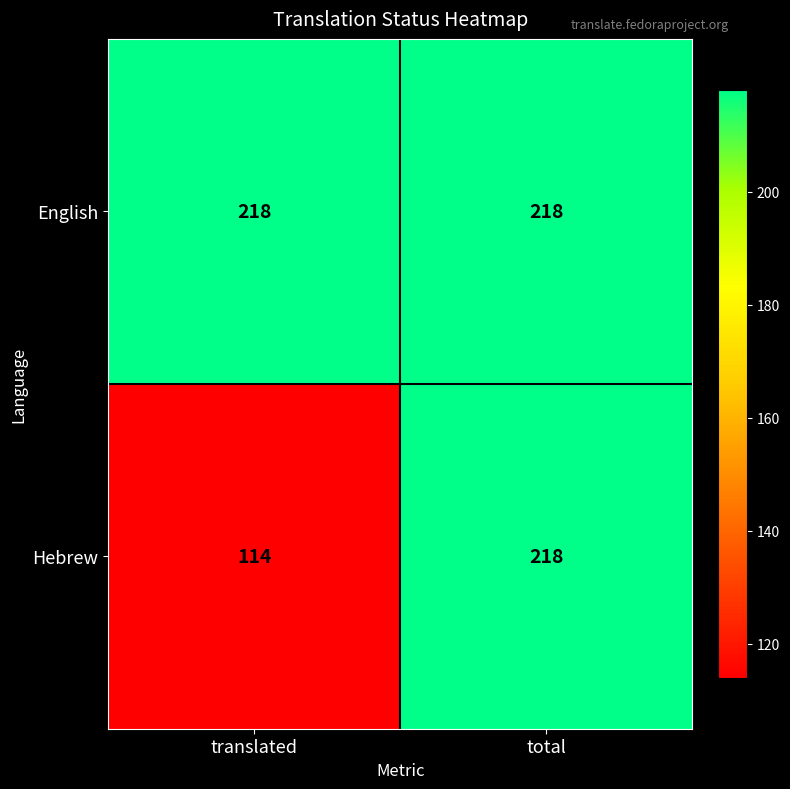

Is it true that English equals 218 at translated?

True